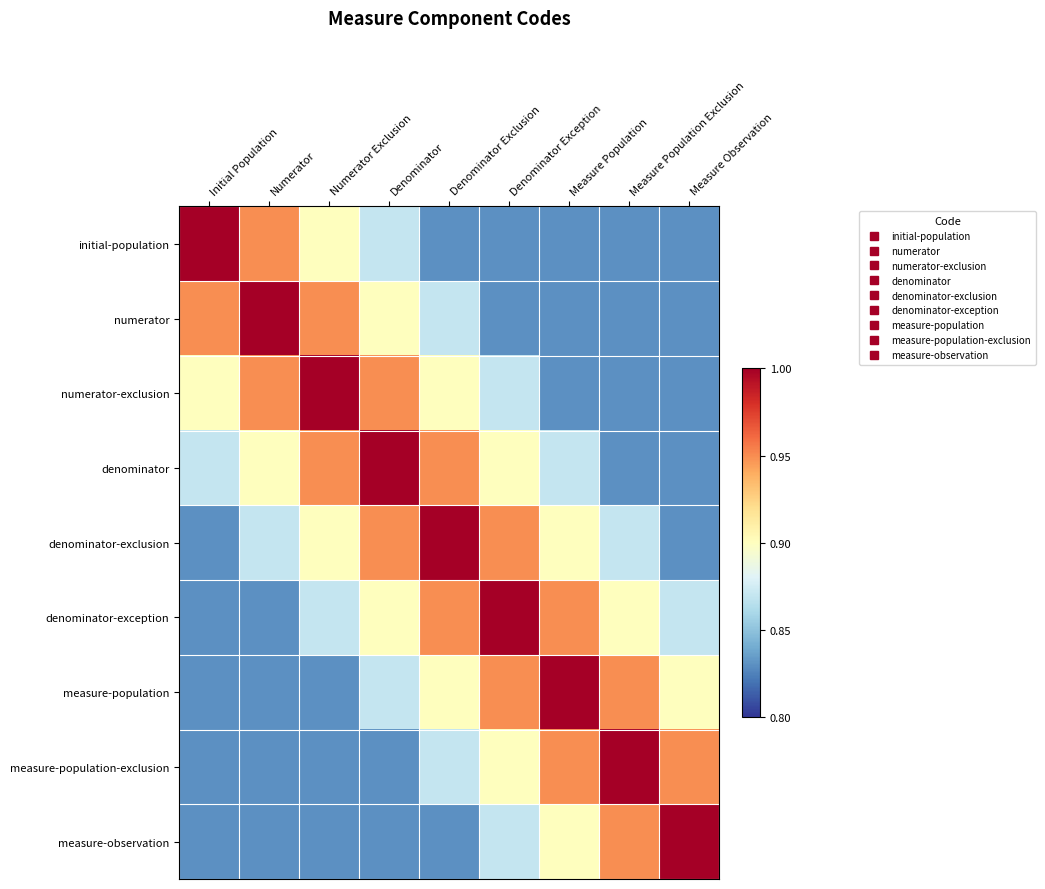

What is the difference between the highest and lowest values at Initial Population?

0.2